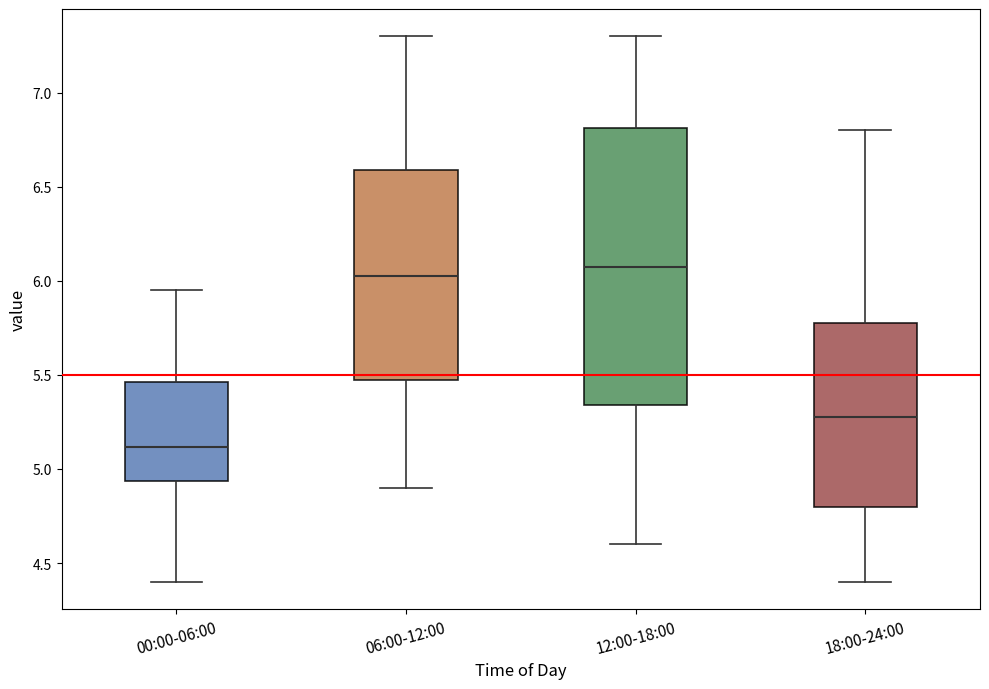

Reading left to right, read every box against the y-axis: the position of its median line, the range the box covers, and the ends of its whiskers. The values are not printed on the chart, so give them approximately, as read against the axis.

00:00-06:00: median 5.10, box 4.95 to 5.45, whiskers 4.40 to 5.95
06:00-12:00: median 6.05, box 5.50 to 6.60, whiskers 4.90 to 7.30
12:00-18:00: median 6.10, box 5.35 to 6.80, whiskers 4.60 to 7.30
18:00-24:00: median 5.30, box 4.80 to 5.80, whiskers 4.40 to 6.80